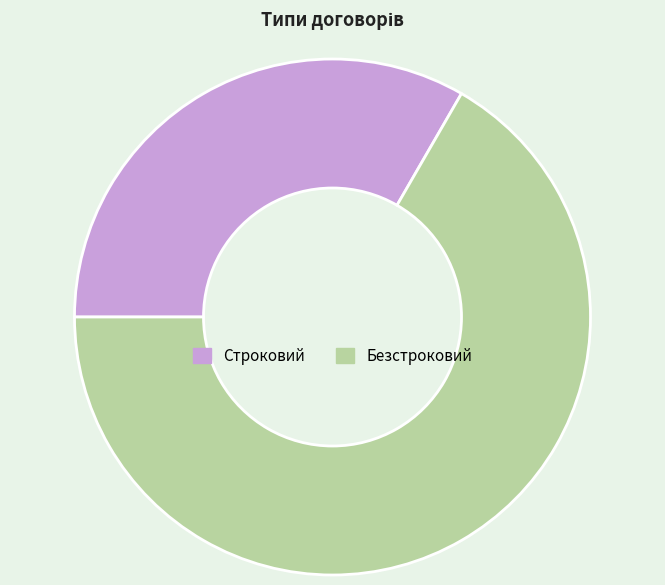

Combined, do Строковий and Безстроковий account for over 50%?

Yes